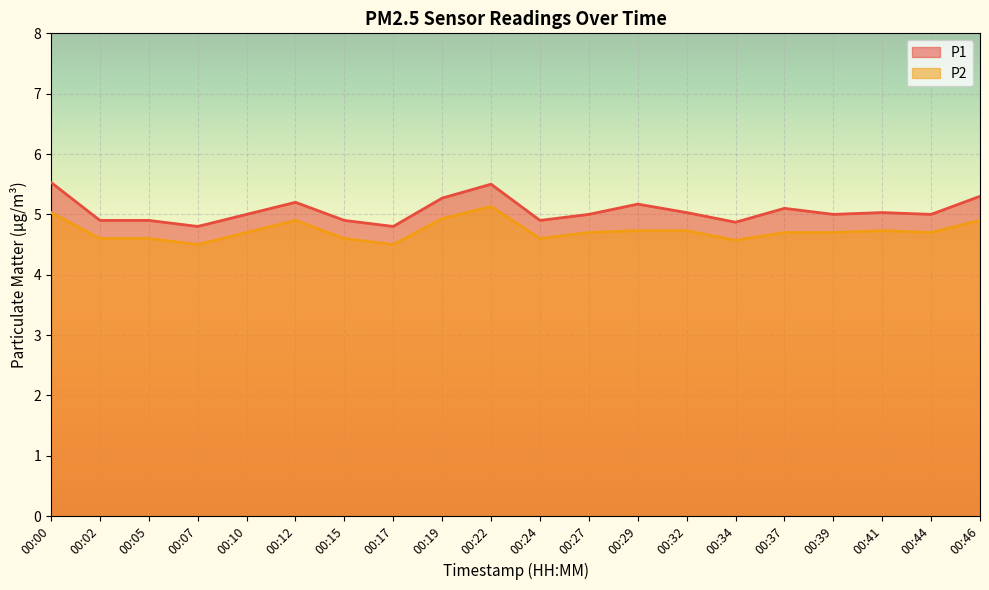

The P1 series shows 6.7 at 00:27. True or false?

False